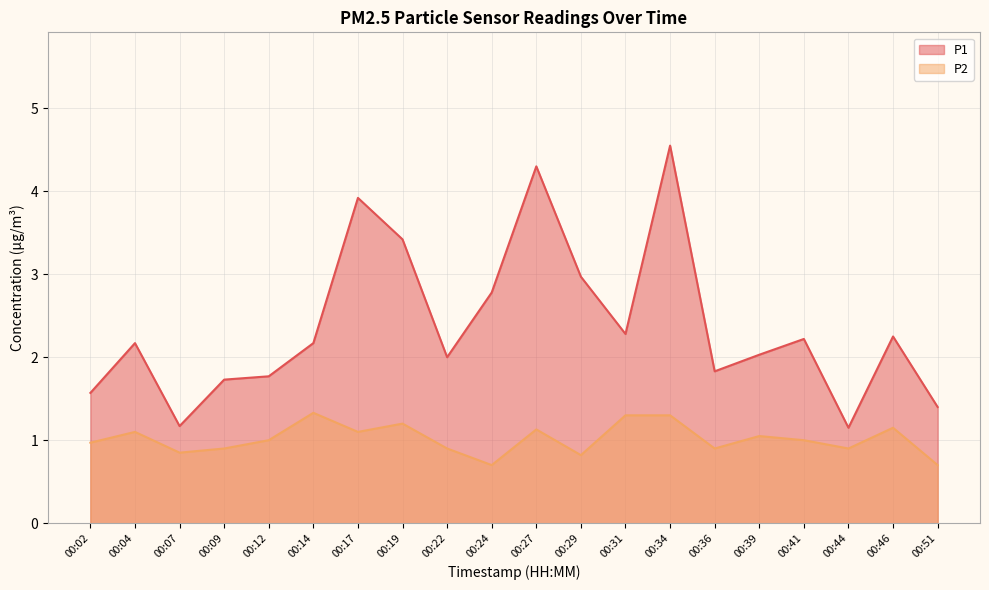

At which category is the sum across all series the highest?

00:34